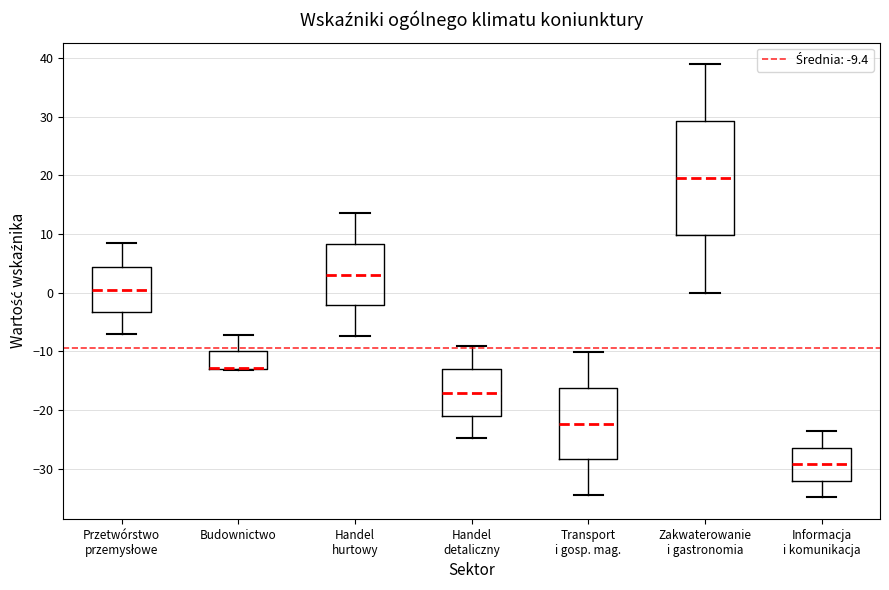

Where does the upper whisker of the box for Handel detaliczny end on the y-axis? The values are not printed on the chart, so give them approximately, as read against the axis.

-9